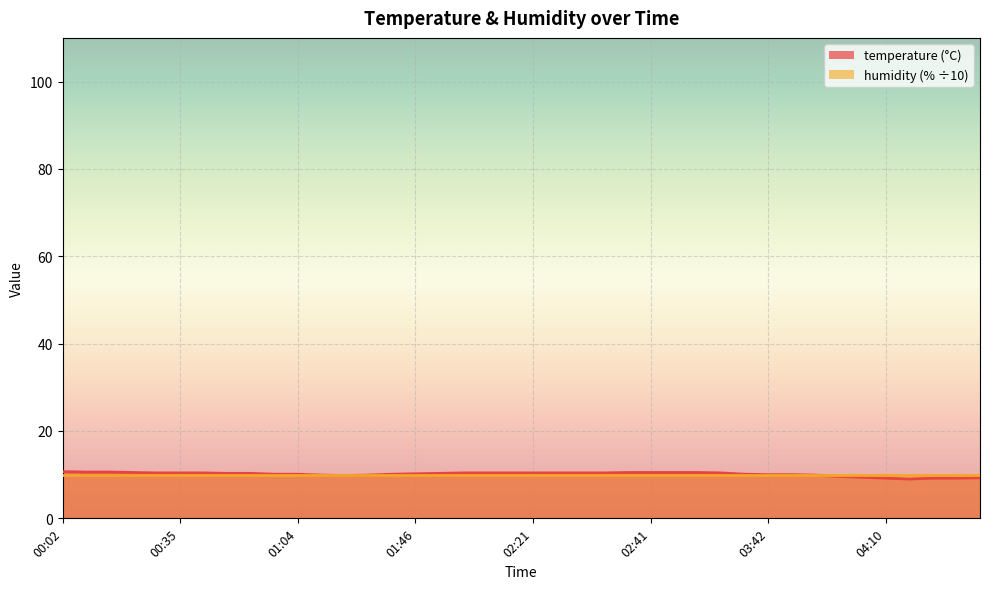

Where does the data first go above 10?

00:02